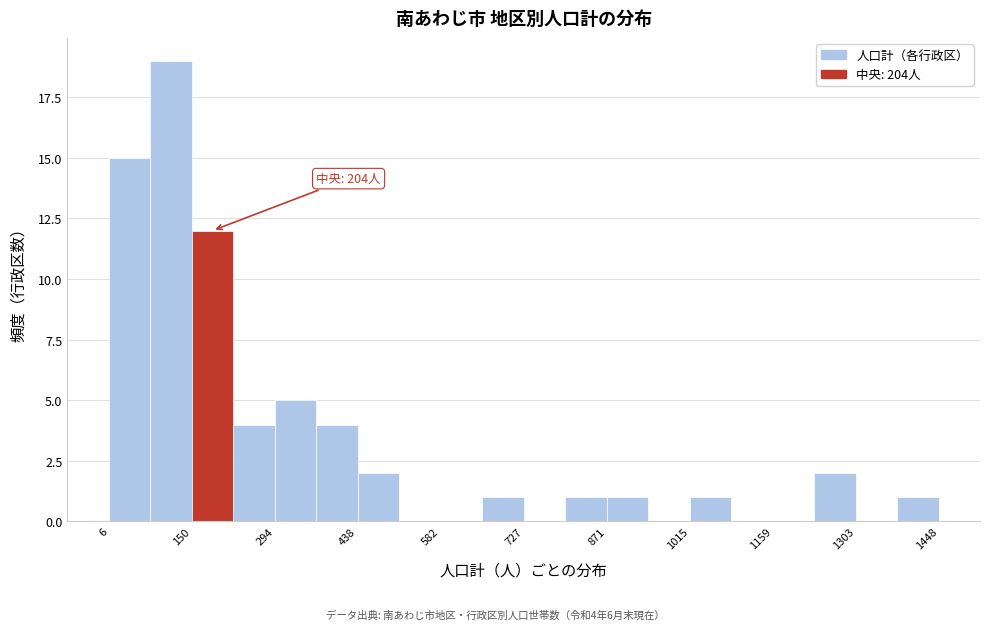

Around what value on the x-axis is the tallest bar? Give the approximate position of its centre, as read against the axis.

120